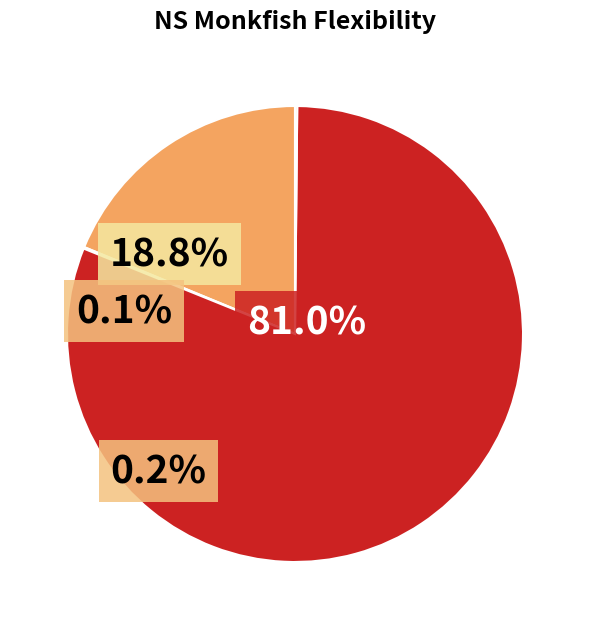

Count the number of slices in the pie.

4